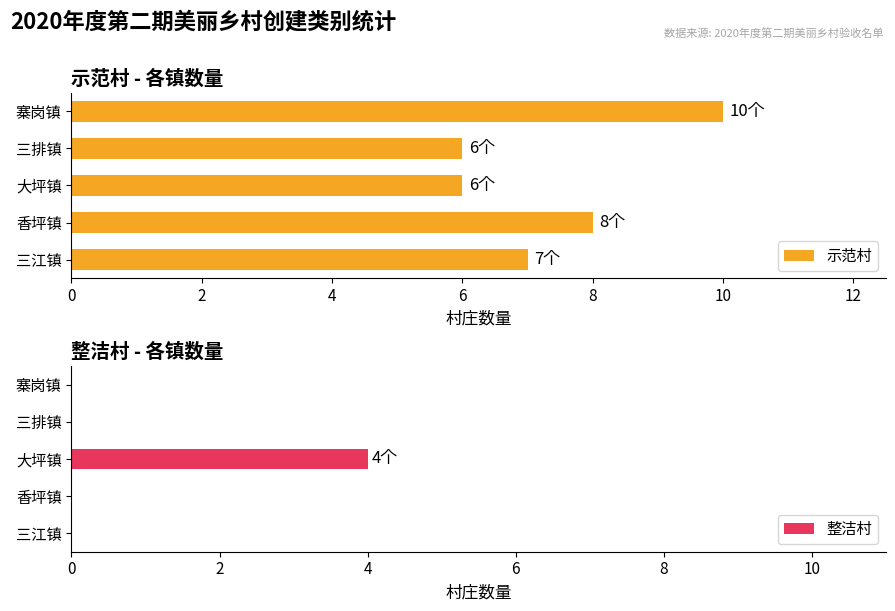

Are the bars grouped side by side (vs. stacked)?

Yes